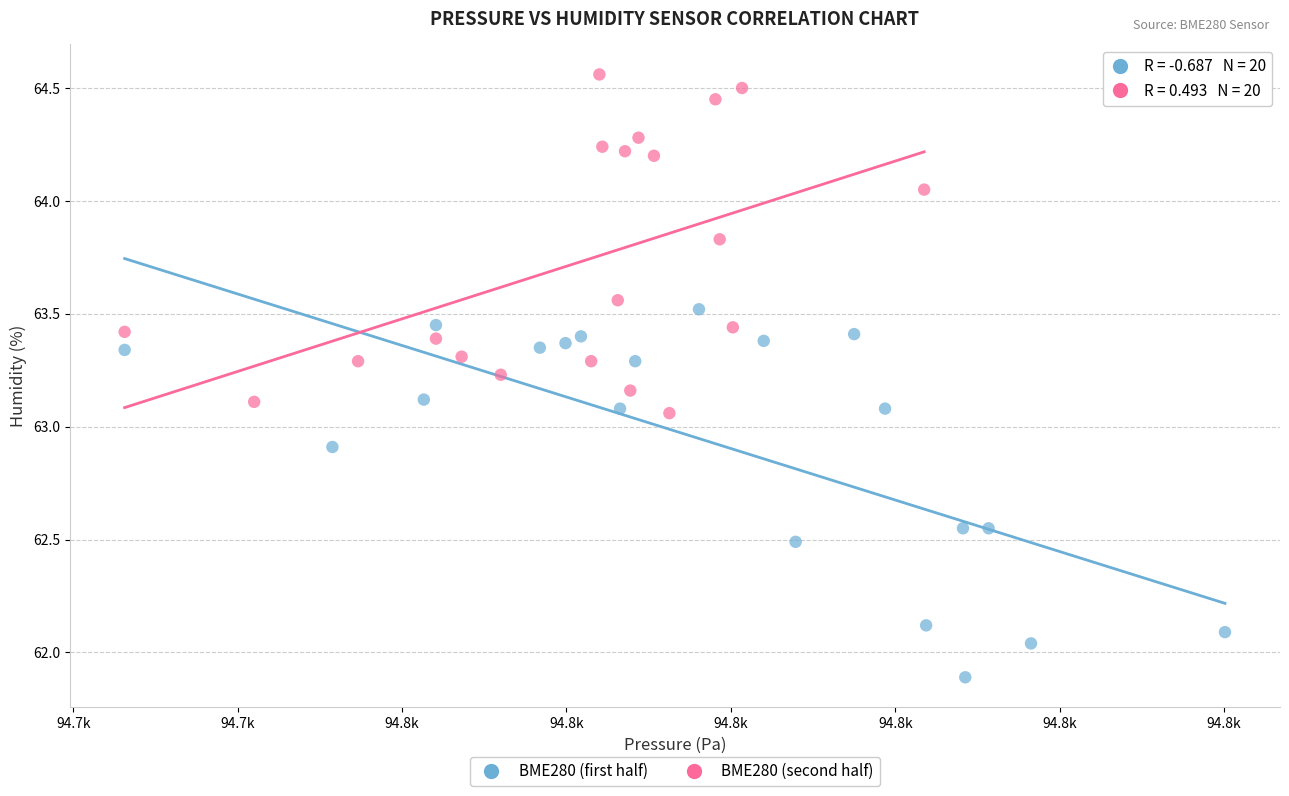

Which series has the largest Y range (max minus min)?

BME280 (first half)